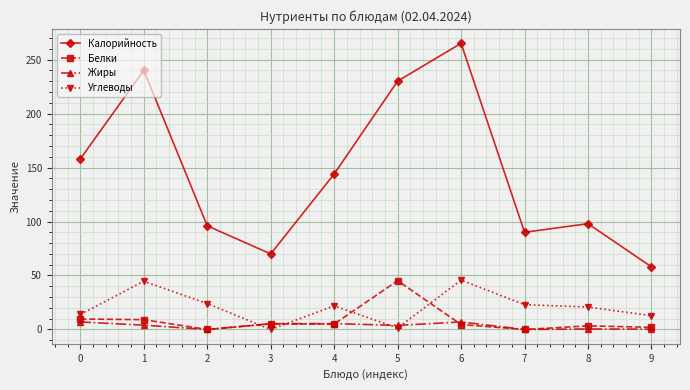

True or false: Калорийность has a value of 158.0 at 0.

True